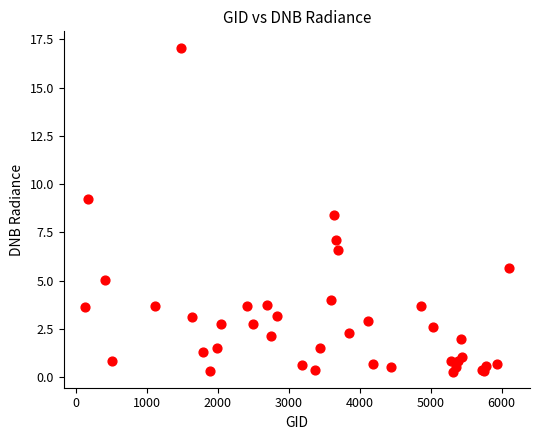

What Y value in the scatter plot is closest to 8?

8.4